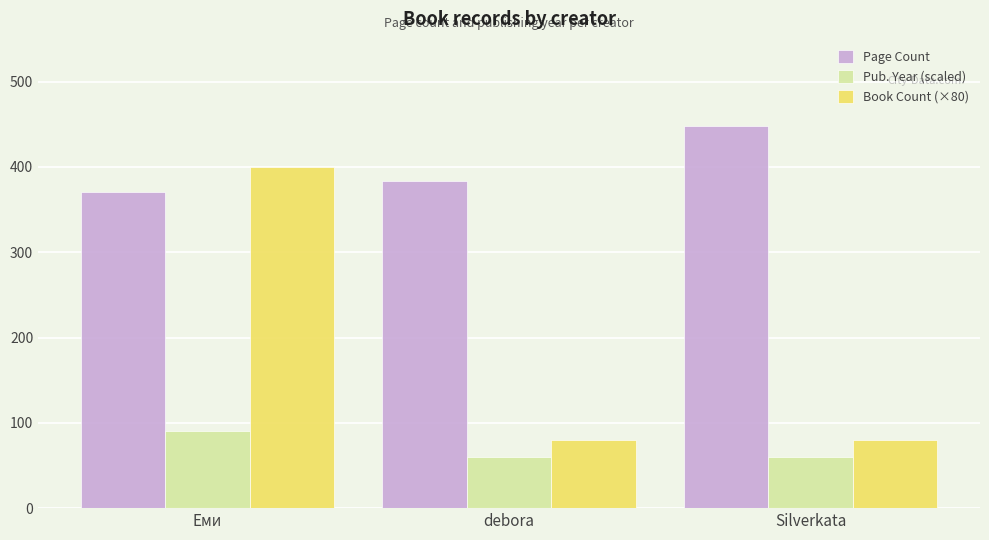

How many categories are shown in the chart?

3